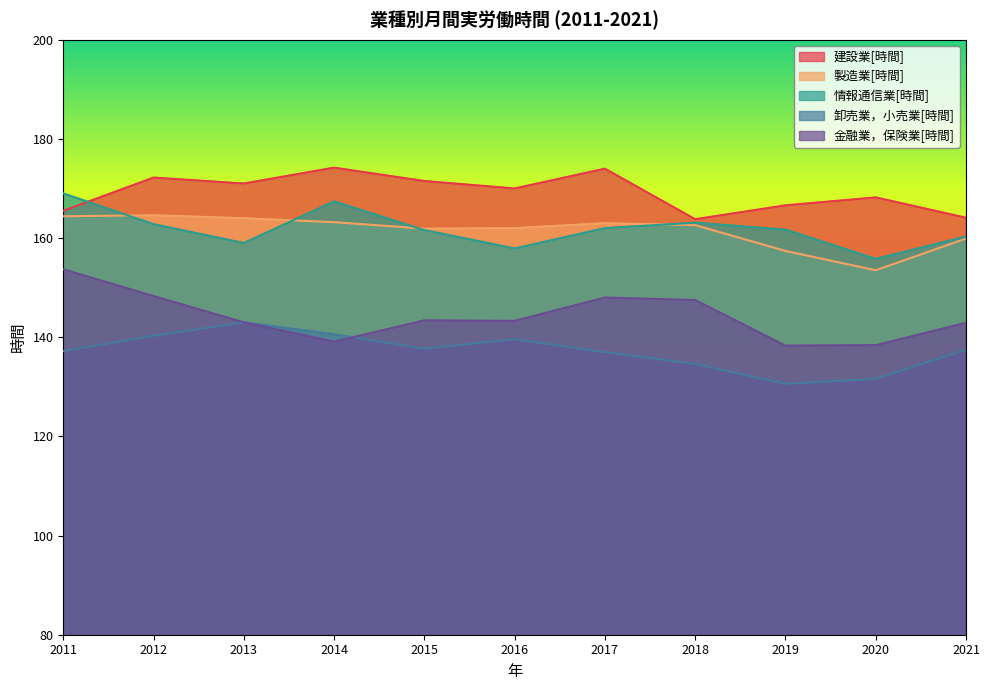

What is the difference between the 卸売業，小売業[時間] values at 2015 and 2012?

2.6